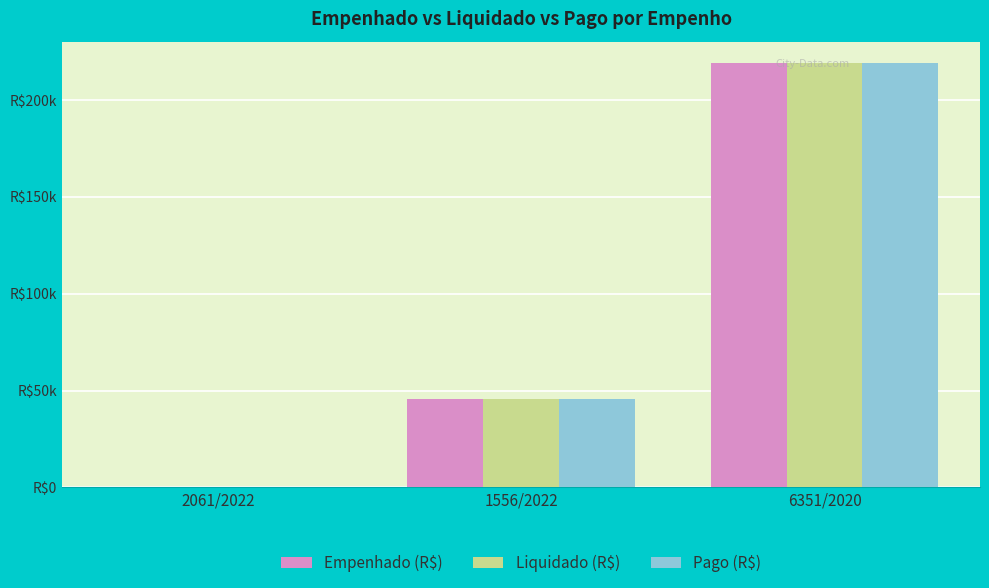

What is the difference between the maximum and minimum values in the Liquidado (R$) series?

219163.5